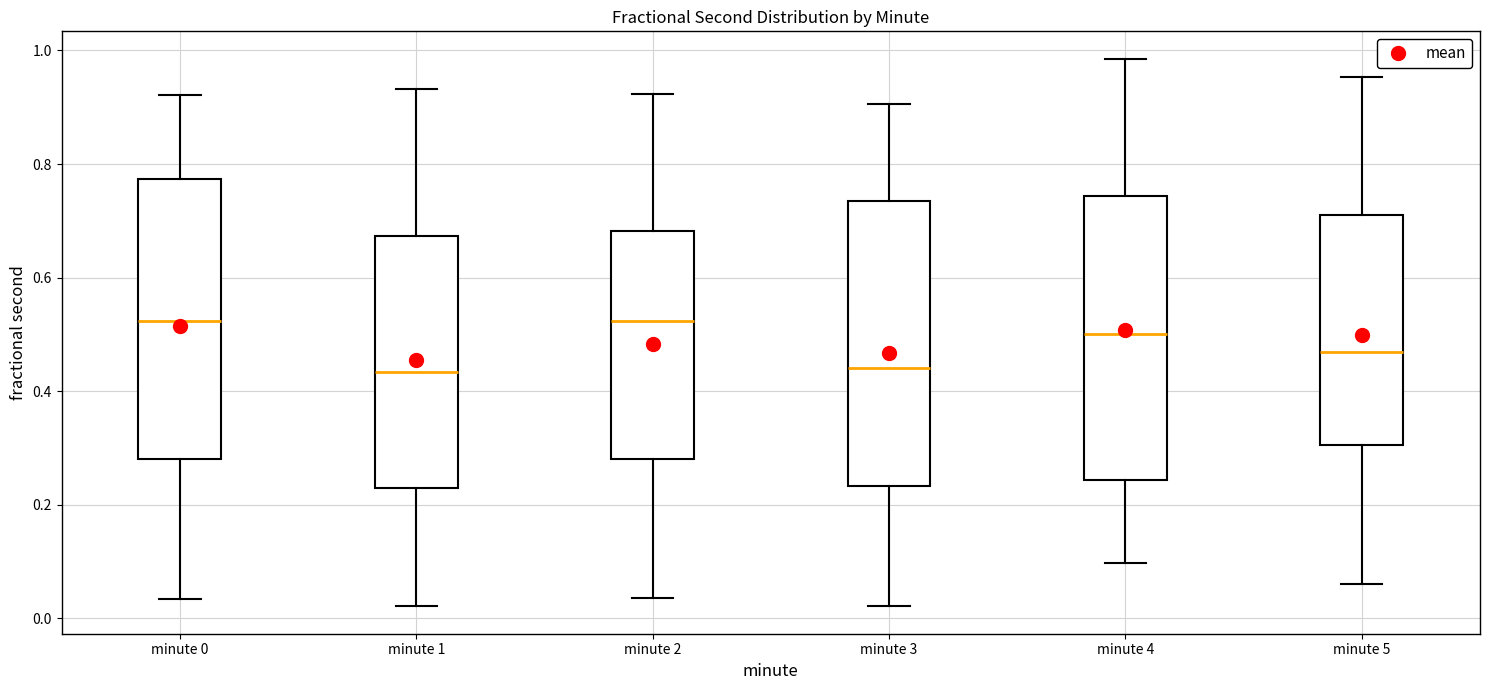

Reading left to right, transcribe this box plot: for each box, give where its median line is, the range the box spans, and where its two whiskers end, as read against the y-axis. The values are not printed on the chart, so give them approximately, as read against the axis.

minute 0: median 0.52, box 0.28 to 0.78, whiskers 0.04 to 0.92
minute 1: median 0.44, box 0.22 to 0.68, whiskers 0.02 to 0.94
minute 2: median 0.52, box 0.28 to 0.68, whiskers 0.04 to 0.92
minute 3: median 0.44, box 0.24 to 0.74, whiskers 0.02 to 0.90
minute 4: median 0.50, box 0.24 to 0.74, whiskers 0.10 to 0.98
minute 5: median 0.46, box 0.30 to 0.70, whiskers 0.06 to 0.96